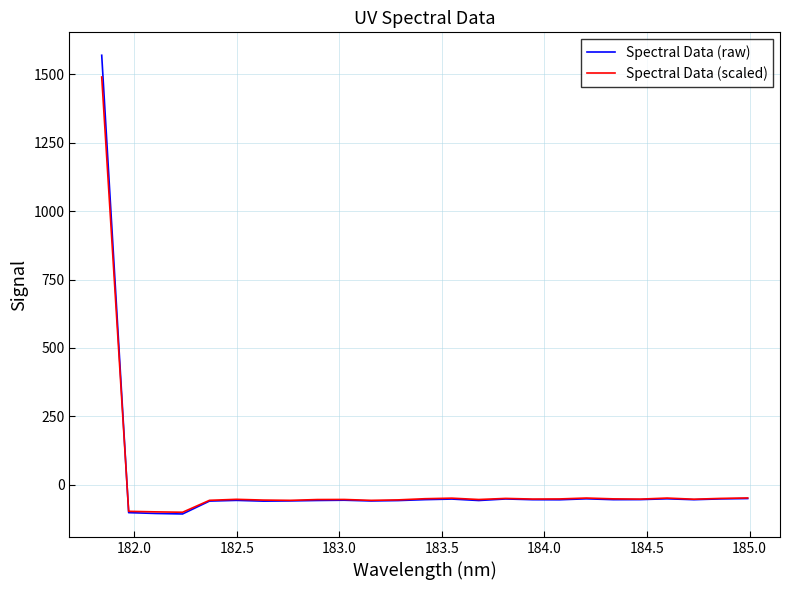

List the series in order of their peak value, lowest first.

Spectral Data (scaled), Spectral Data (raw)